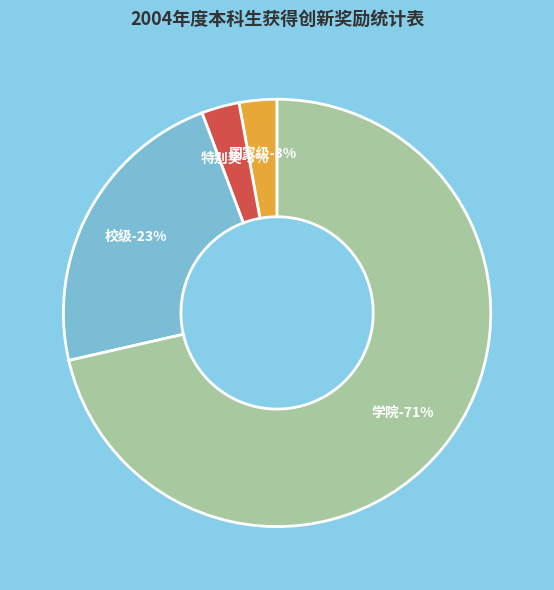

True or false: 特别奖 accounts for 8% of the total.

False